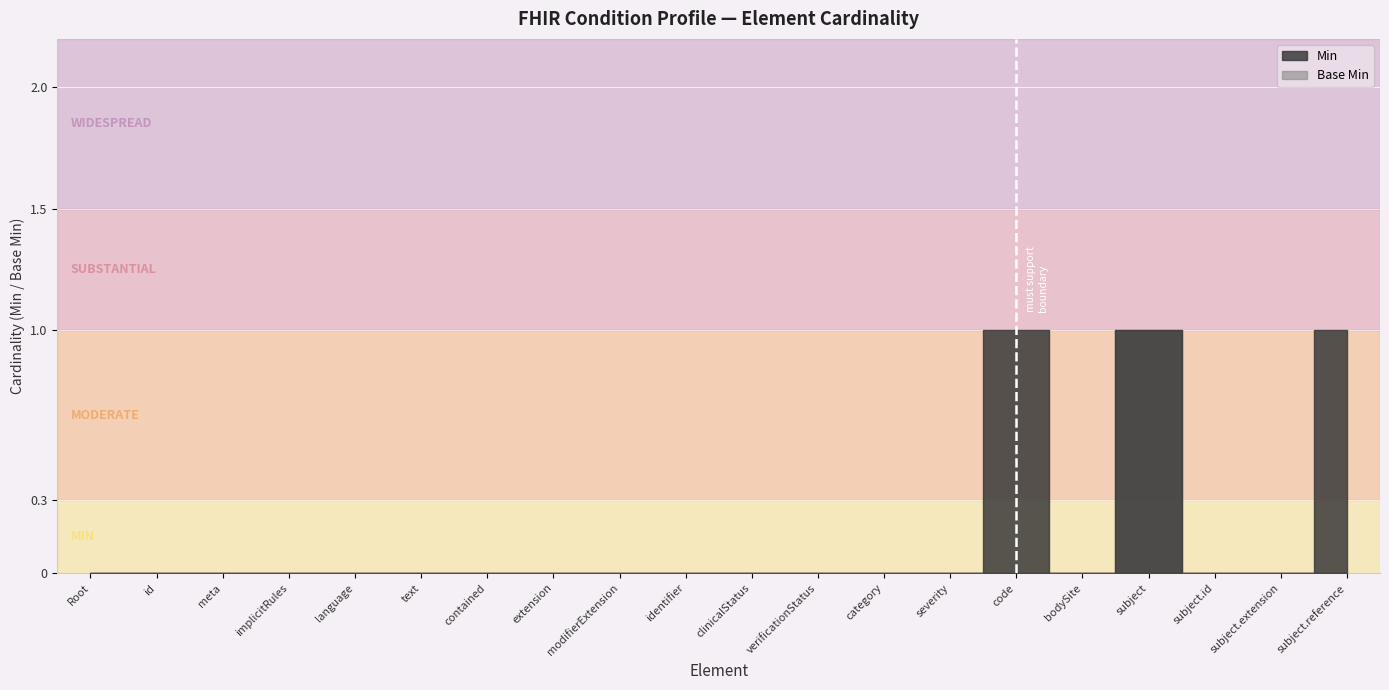

Rank the series by their average value, from lowest to highest.

Base Min, Min